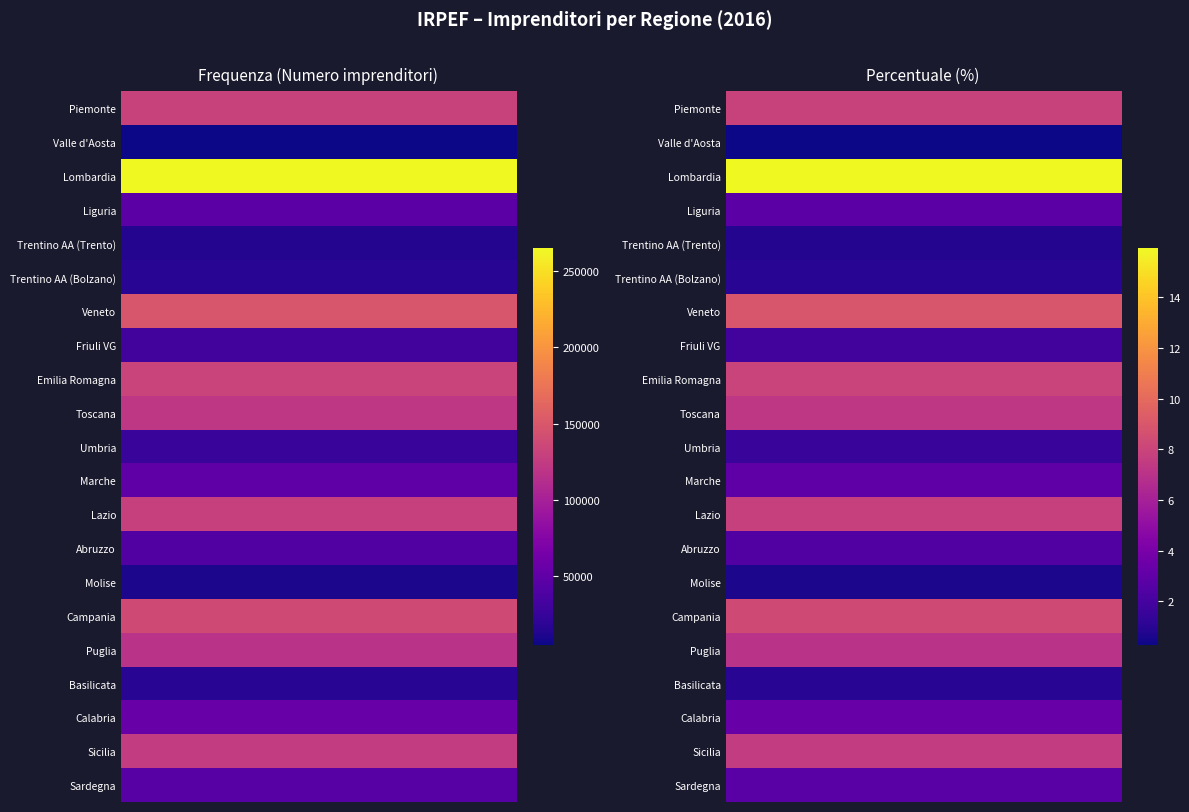

How many values in the percentuale series exceed 2?

14